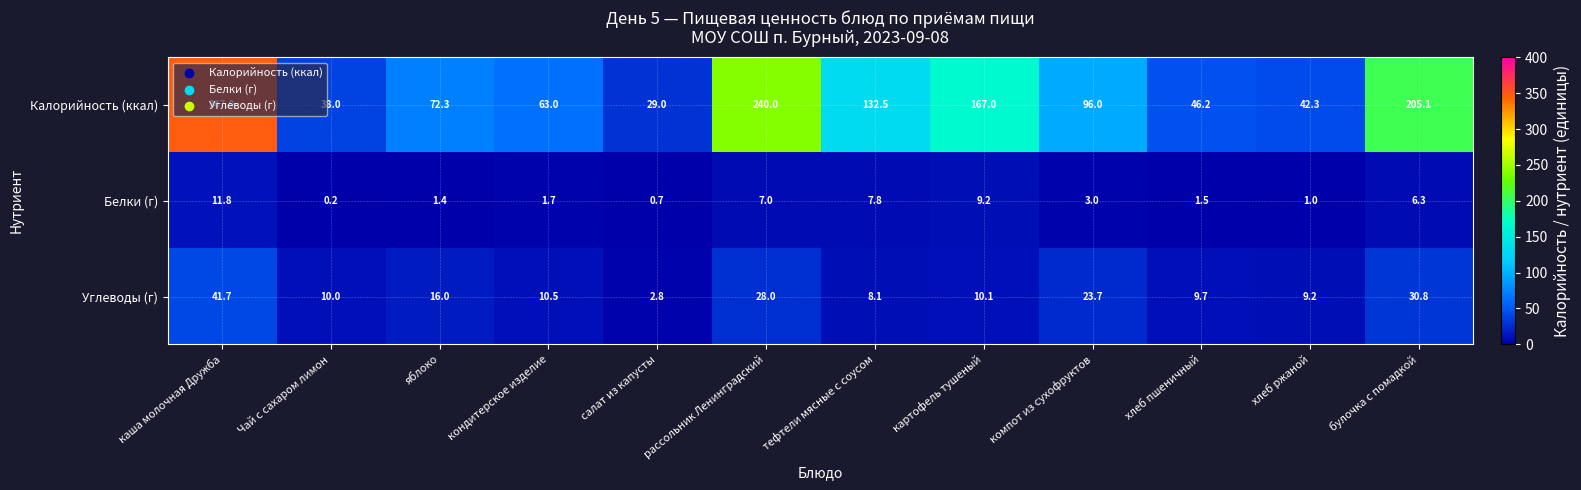

What is the difference between the Углеводы (г) values at булочка с помадкой and хлеб ржаной?

21.6